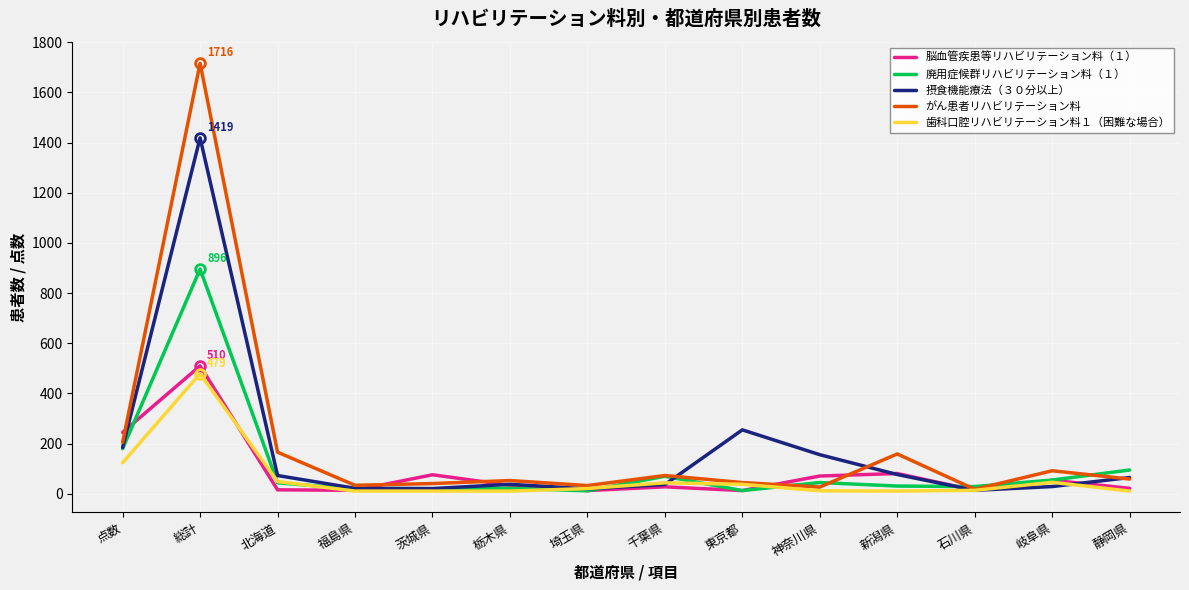

What is the sum of all 廃用症候群リハビリテーション料（１） values?

1530